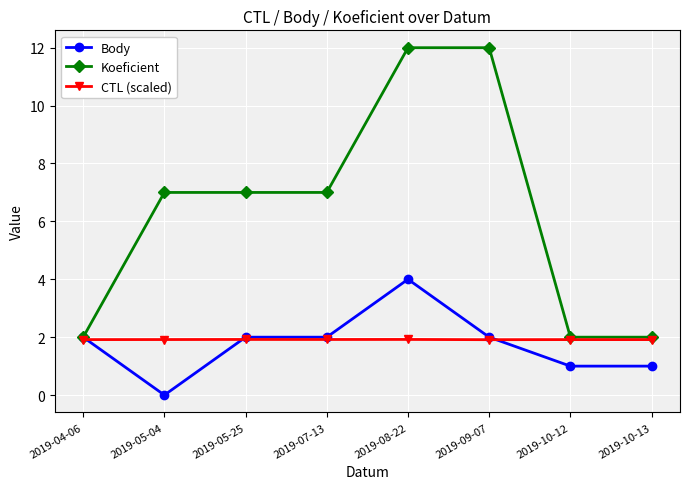

Count the number of data series in this chart.

3